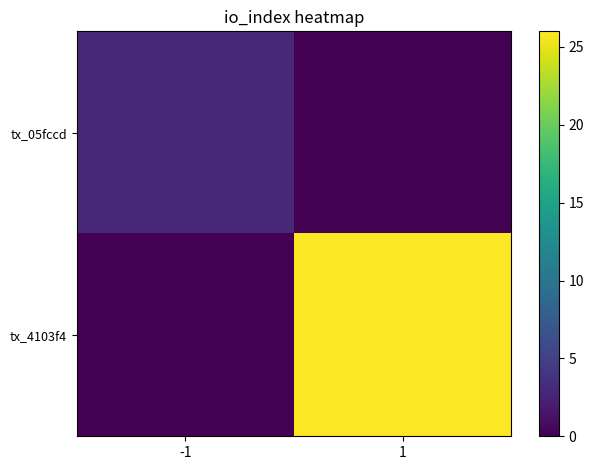

Rank the series by their maximum value, from lowest to highest.

tx_05fccd, tx_4103f4